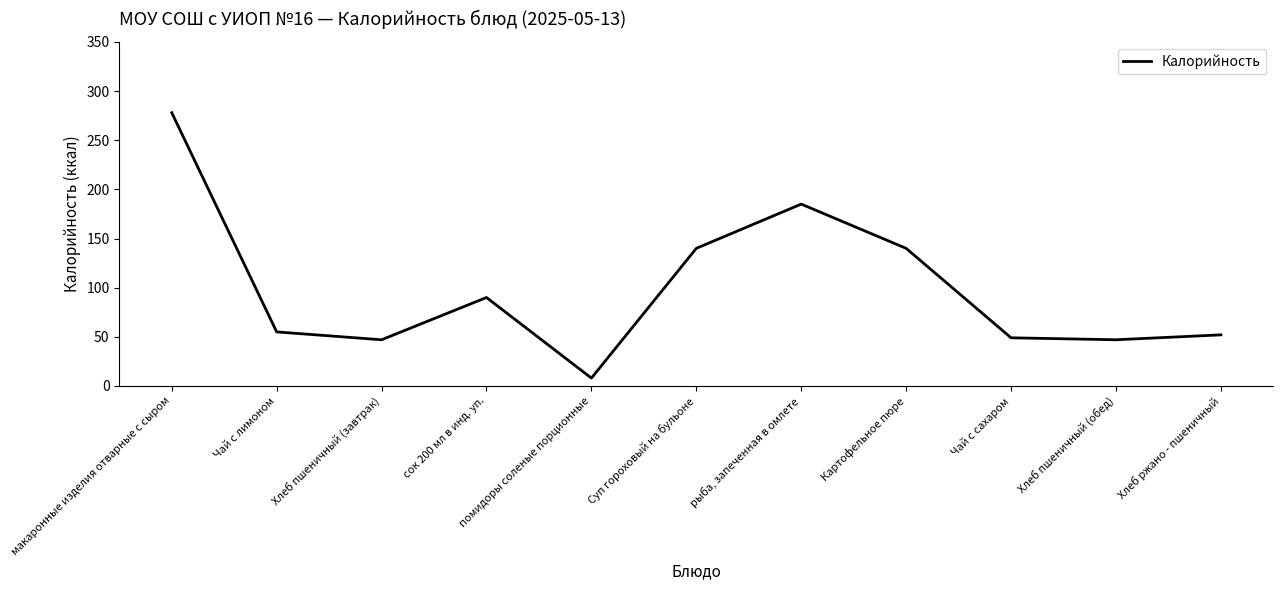

What is the difference between the values at Чай с лимоном and макаронные изделия отварные с сыром?

223